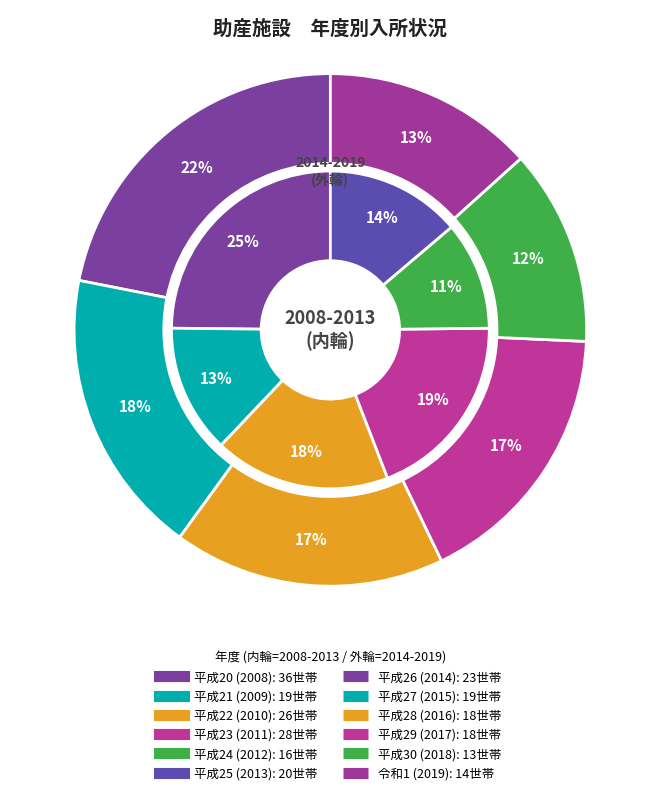

Does 平成24 account for over 50% of the chart?

No